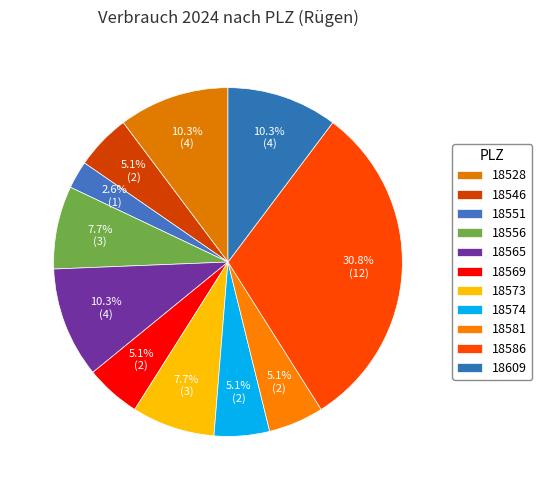

To the nearest percent, what is the average slice percentage?

9%